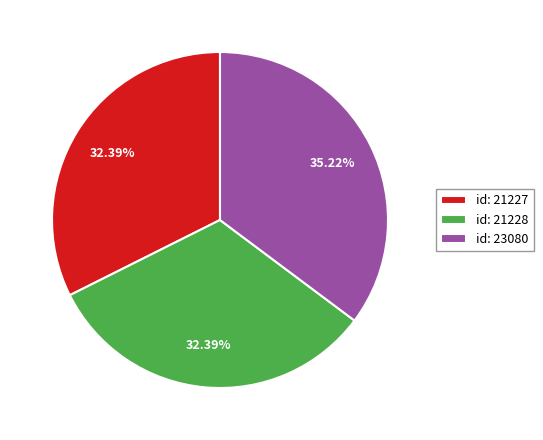

Does any single category account for the majority?

No